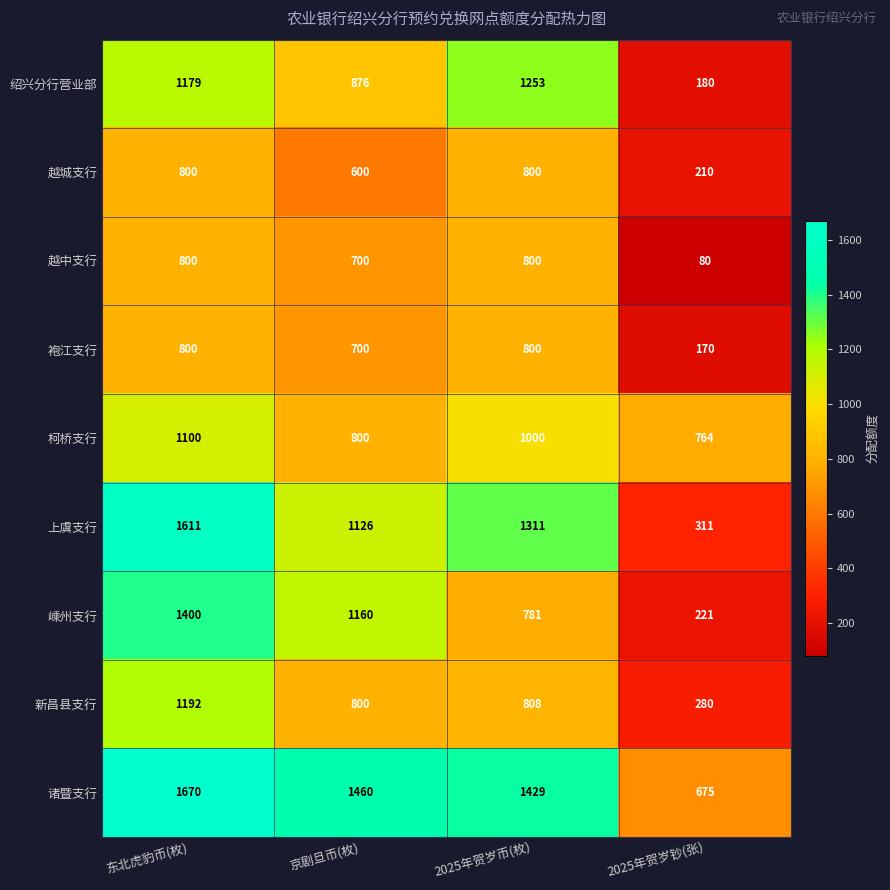

Is it true that 袍江支行 equals 297 at 2025年贺岁钞(张)?

False